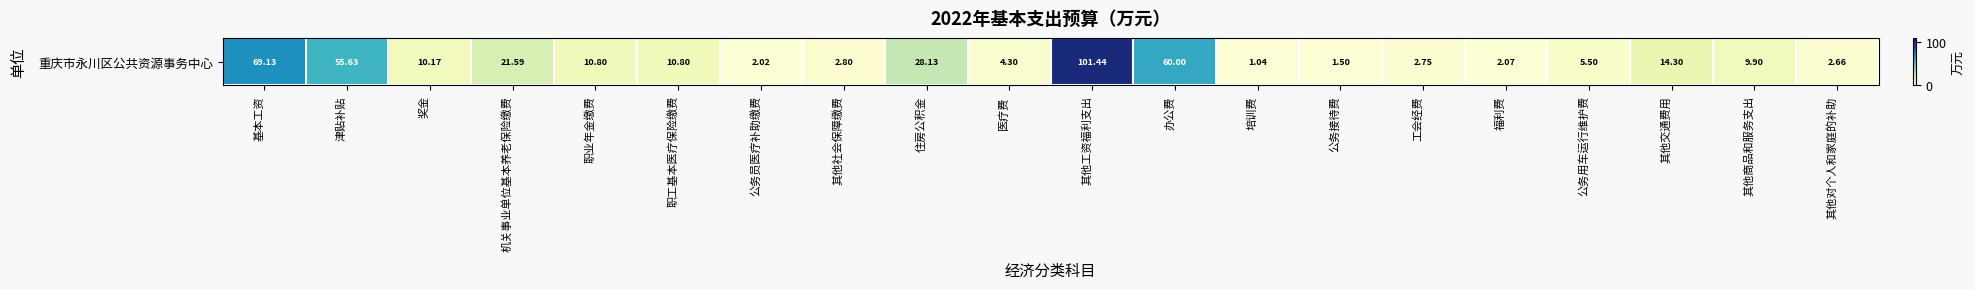

What is the change in value from 奖金 to 福利费?

-8.1